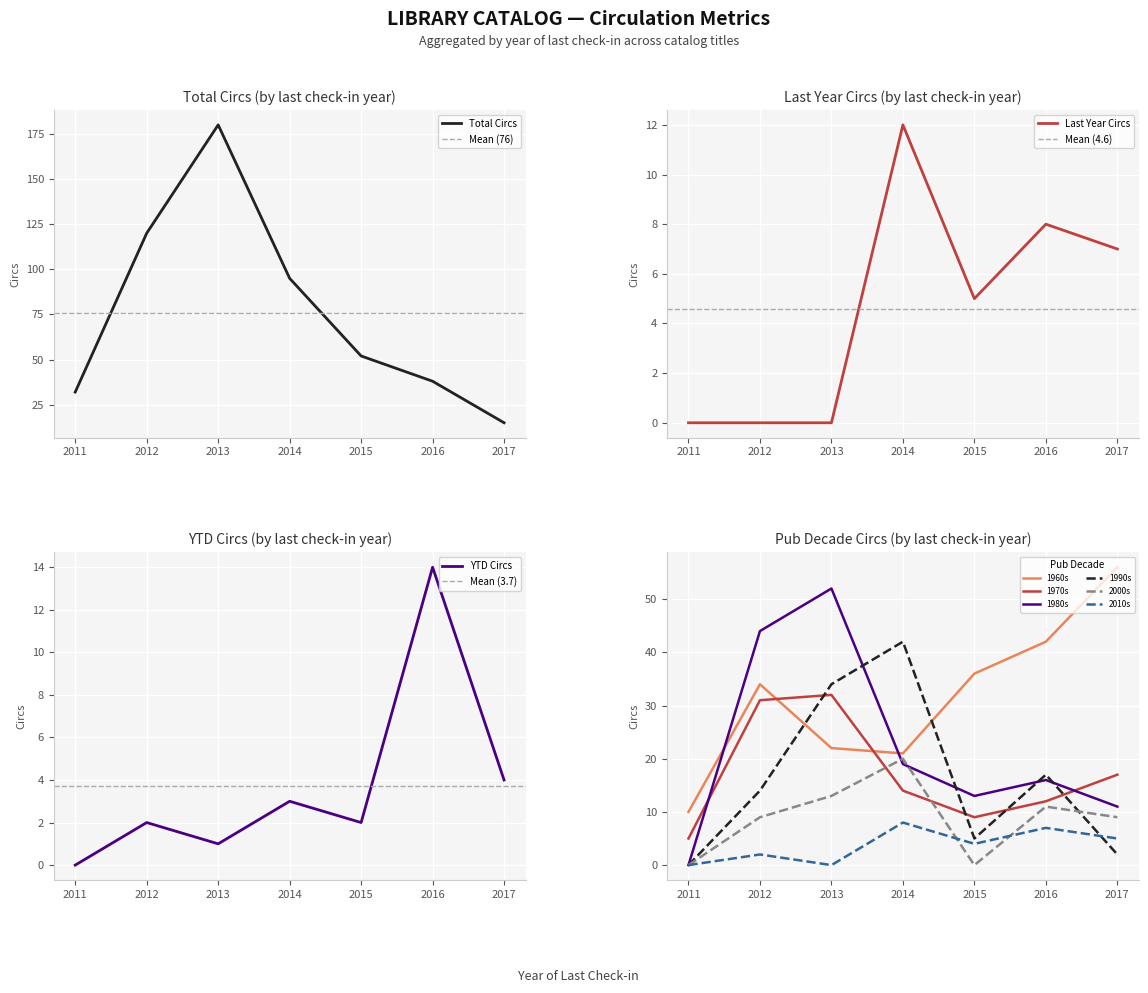

The value of Total Circs at 2016 is 12. True or false?

False